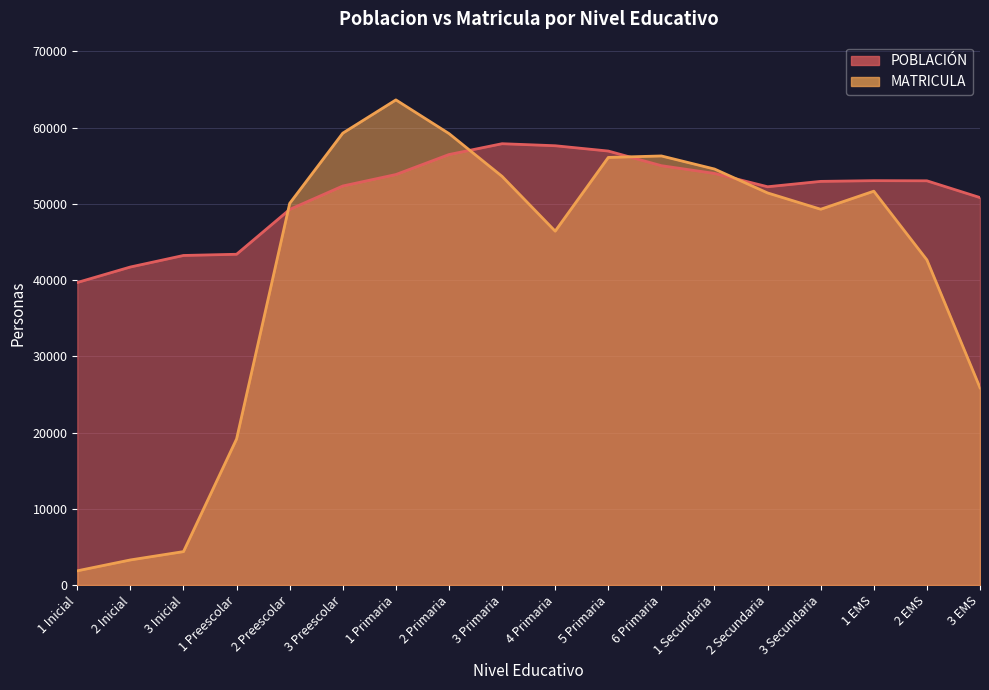

List the series in order of their overall mean, highest first.

POBLACION, MATRICULA